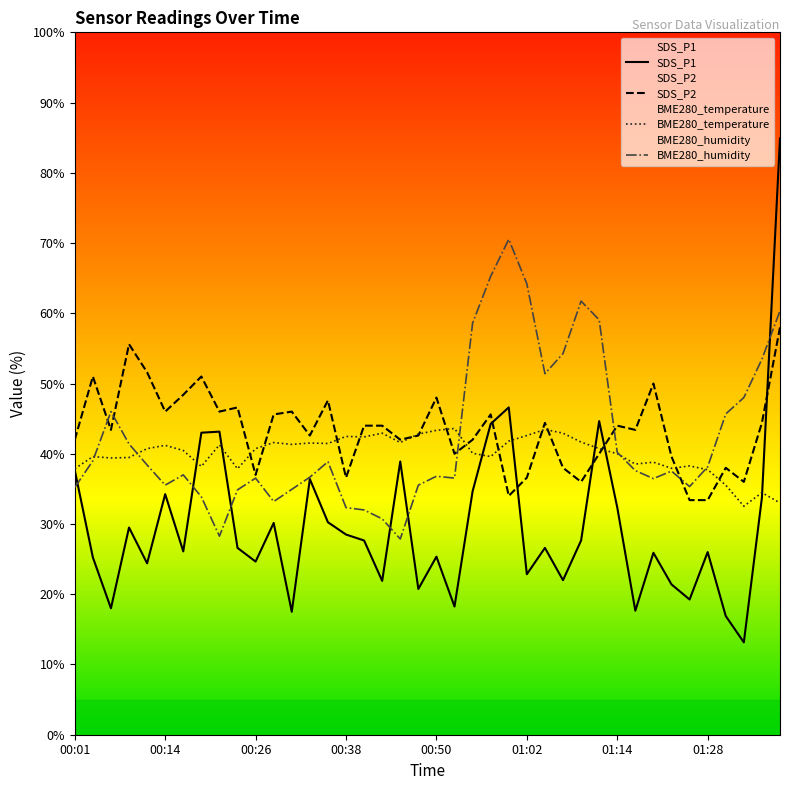

Rank the series by their maximum value, from lowest to highest.

BME280_temperature, SDS_P2, BME280_humidity, SDS_P1